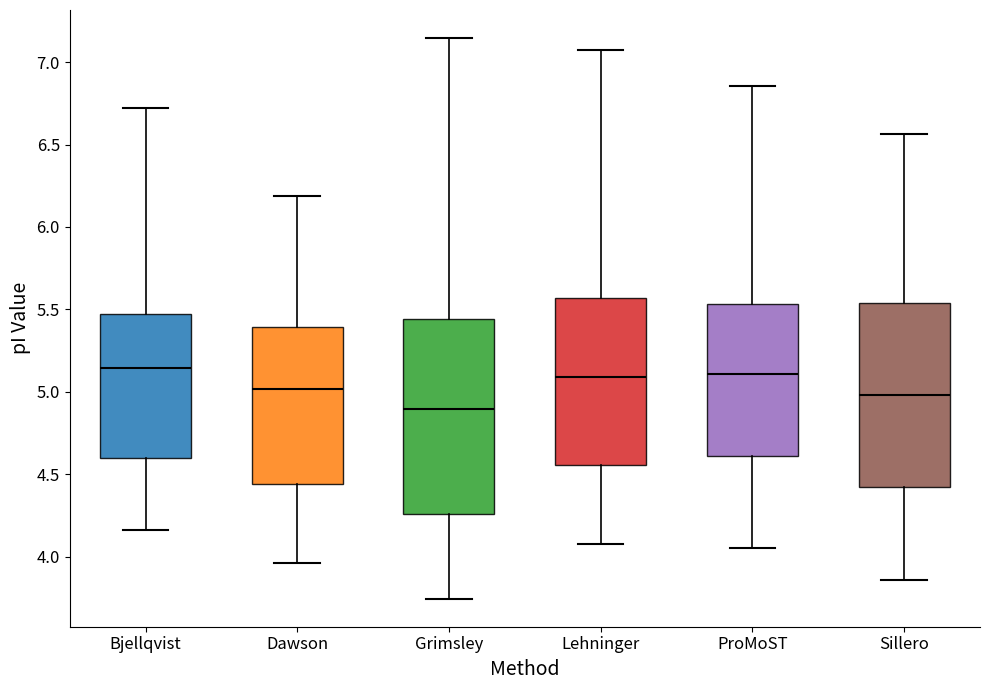

Reading left to right, read every box against the y-axis: the position of its median line, the range the box covers, and the ends of its whiskers. The values are not printed on the chart, so give them approximately, as read against the axis.

Bjellqvist: median 5.15, box 4.60 to 5.45, whiskers 4.15 to 6.70
Dawson: median 5.00, box 4.45 to 5.40, whiskers 3.95 to 6.20
Grimsley: median 4.90, box 4.25 to 5.45, whiskers 3.75 to 7.15
Lehninger: median 5.10, box 4.55 to 5.55, whiskers 4.10 to 7.05
ProMoST: median 5.10, box 4.60 to 5.55, whiskers 4.05 to 6.85
Sillero: median 5.00, box 4.40 to 5.55, whiskers 3.85 to 6.55